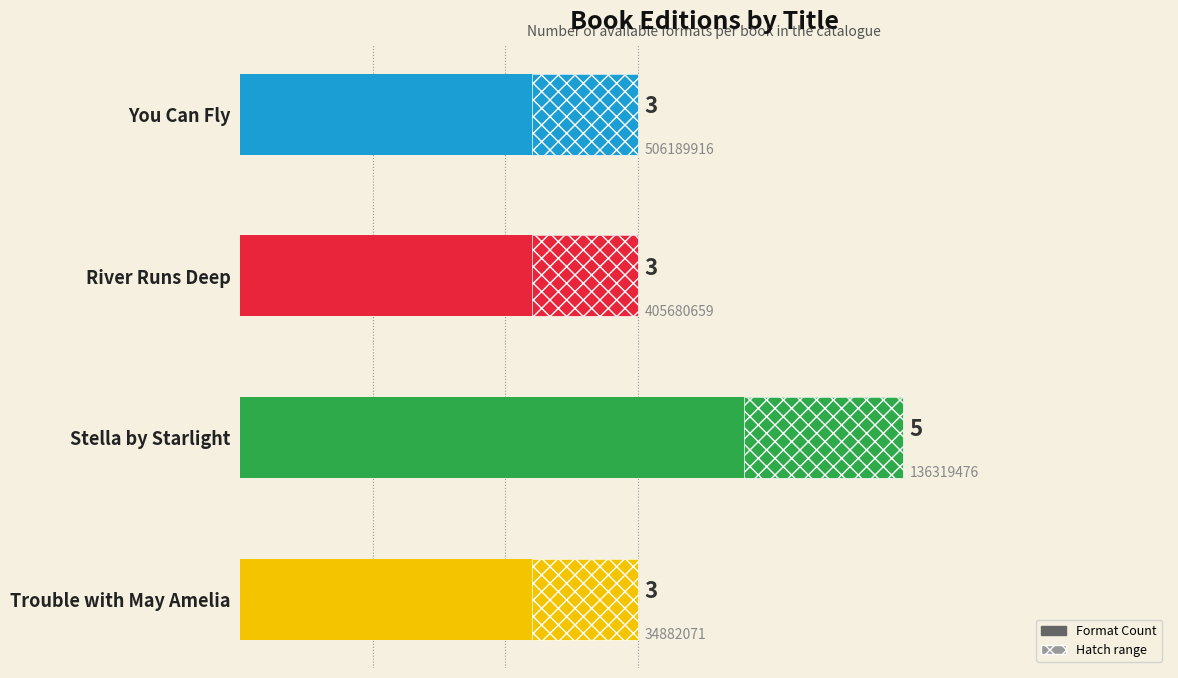

List the labels in order of value, largest first.

Stella by Starlight, You Can Fly, River Runs Deep, Trouble with May Amelia